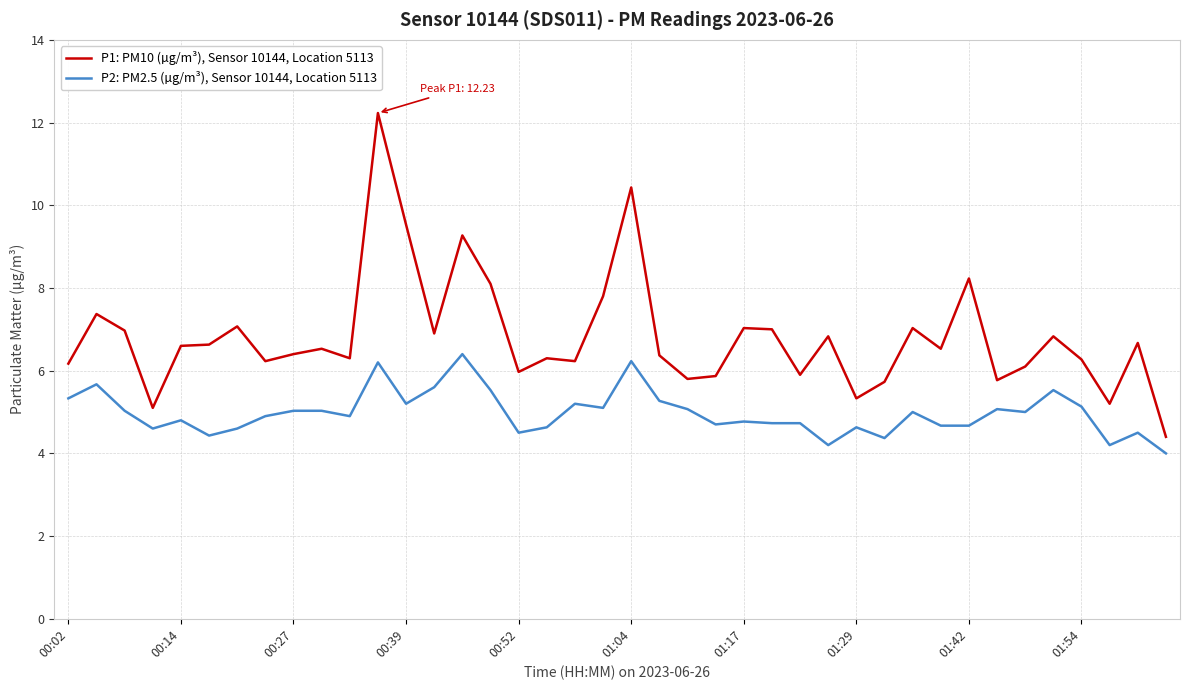

Rank the series by their average value, from highest to lowest.

P1: PM10 (µg/m³), Sensor 10144, Location 5113, P2: PM2.5 (µg/m³), Sensor 10144, Location 5113